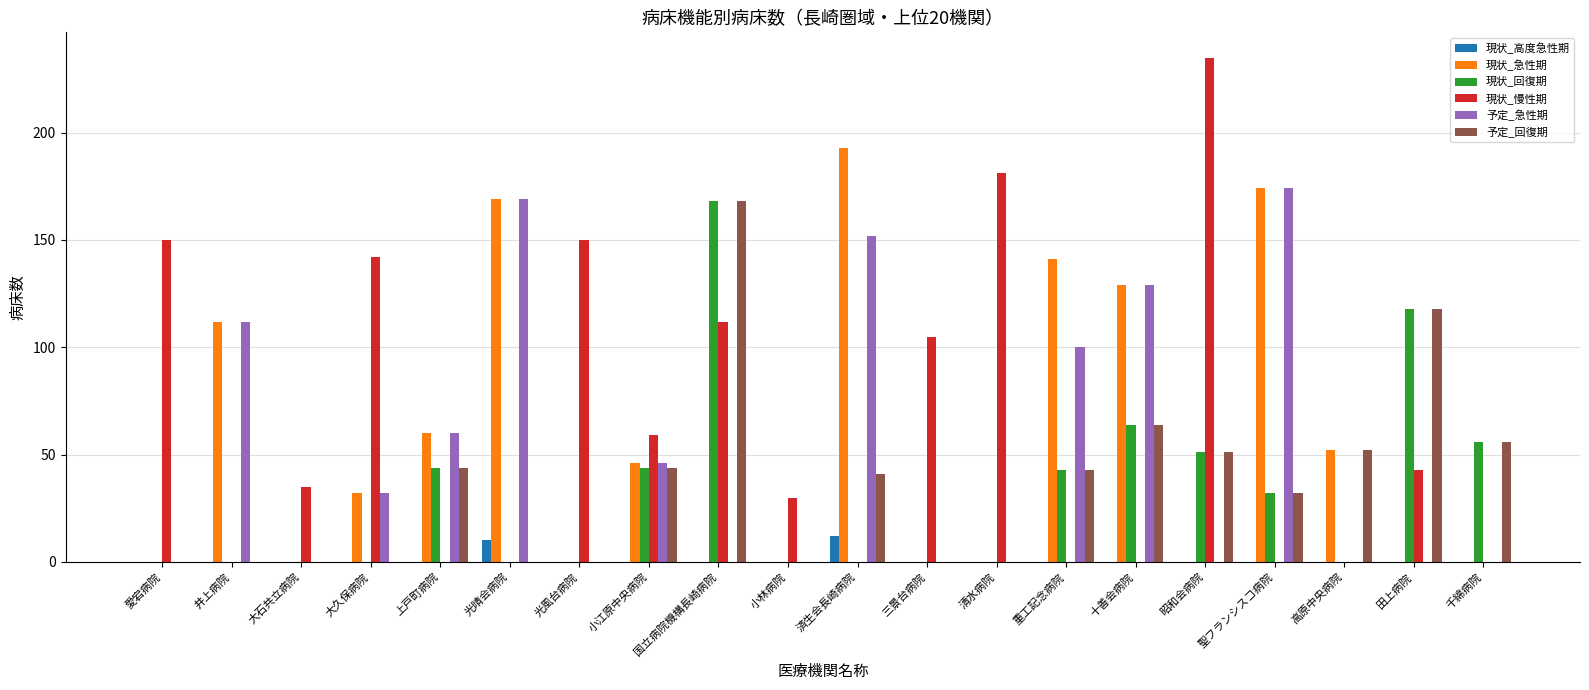

The 現状_慢性期 series shows 142 at 大久保病院. True or false?

True